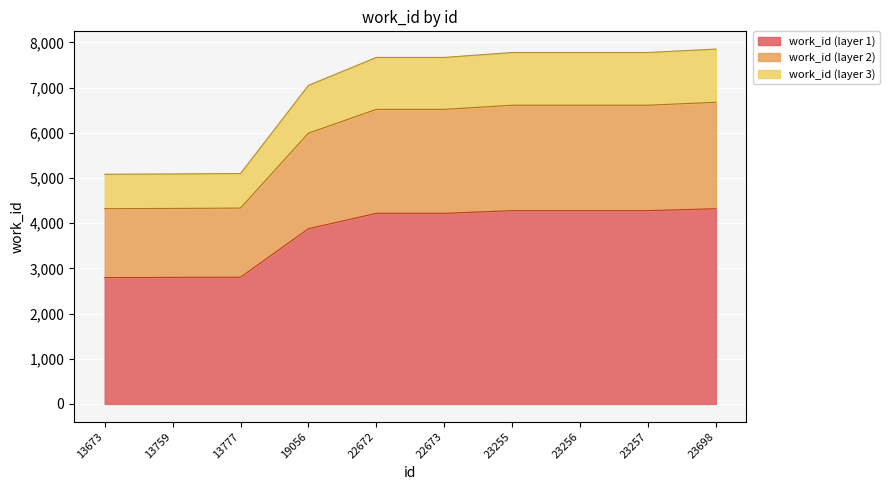

Reading left to right, list all the values displayed in this chart.

13673=4320.6	13759=4326.5	13777=4334.2	19056=5992.5	22672=6518.7	22673=6518.7	23255=6611.3	23256=6611.3	23257=6611.3	23698=6675.9